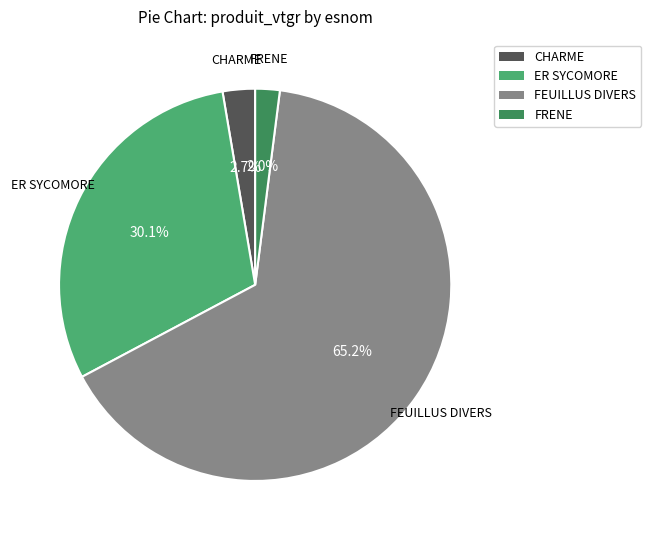

What is the majority slice?

FEUILLUS DIVERS